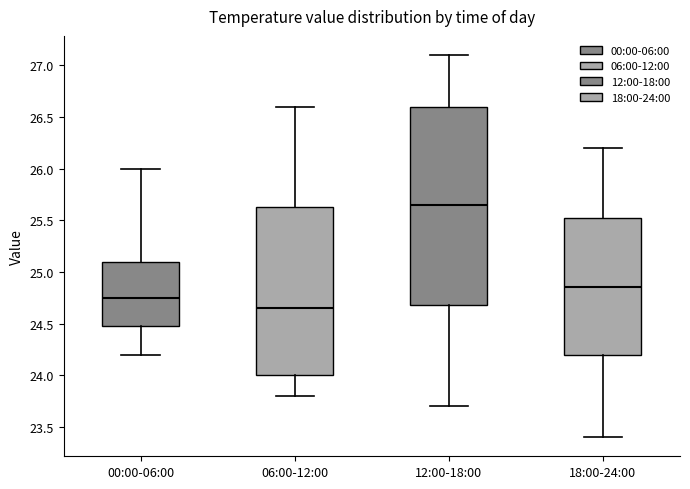

Where is the lower edge of the box for 06:00-12:00 on the y-axis? The values are not printed on the chart, so give them approximately, as read against the axis.

24.00